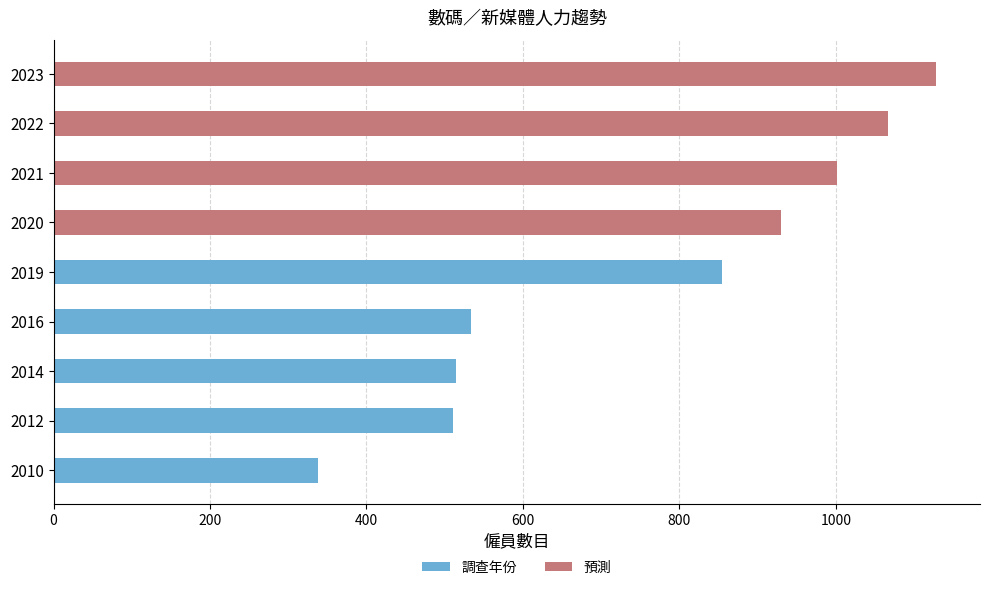

True or false: 調查年份 has a value of 282 at 2016.

False